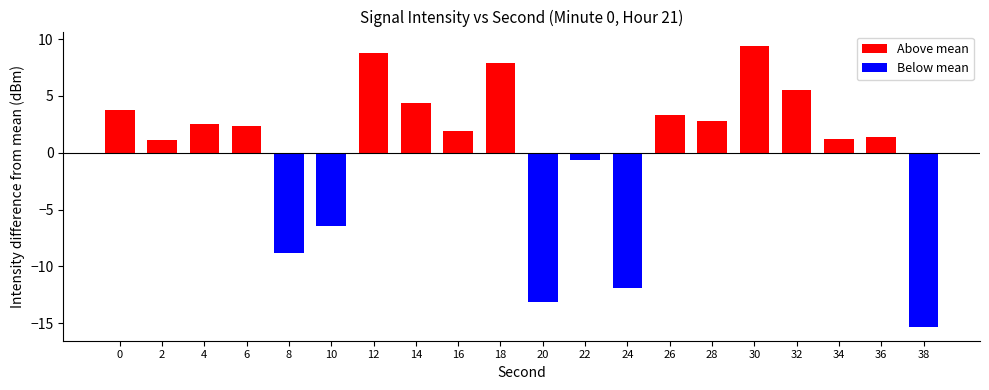

Reading left to right, list all the values displayed in this chart.

Above mean: 0=3.7	2=1.1	4=2.5	6=2.3	8=0.0	10=0.0	12=8.8	14=4.4	16=1.9	18=7.9	20=0.0	22=0.0	24=0.0	26=3.3	28=2.8	30=9.4	32=5.6	34=1.2	36=1.3	38=0.0
Below mean: 0=0.0	2=0.0	4=0.0	6=0.0	8=-8.8	10=-6.4	12=0.0	14=0.0	16=0.0	18=0.0	20=-13.1	22=-0.6	24=-11.9	26=0.0	28=0.0	30=0.0	32=0.0	34=0.0	36=0.0	38=-15.3